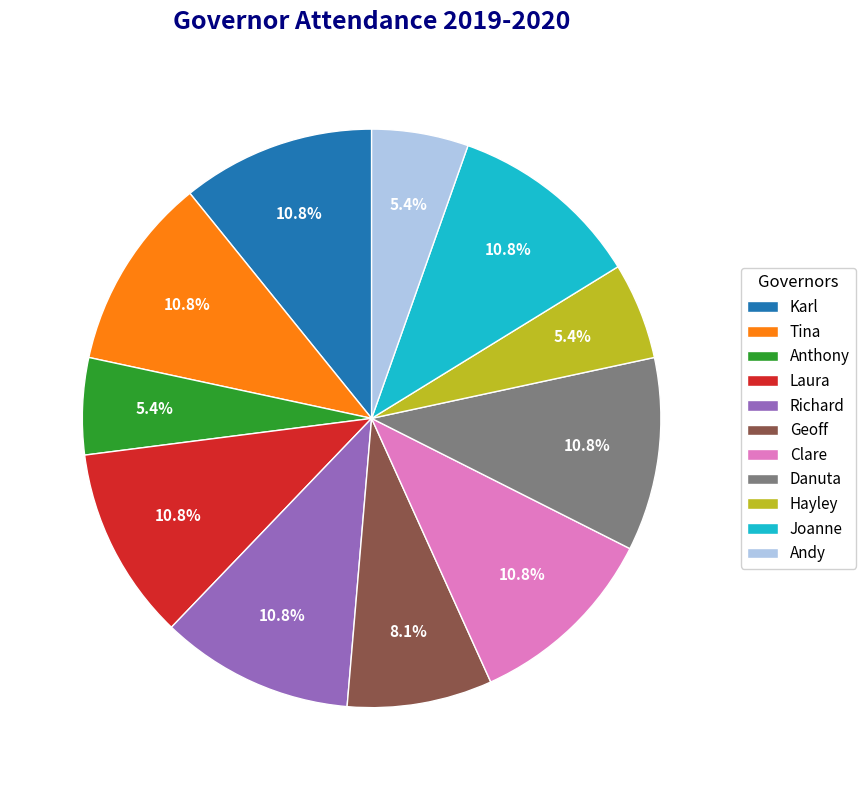

What percentage is NOT represented by Anthony?

94.6%